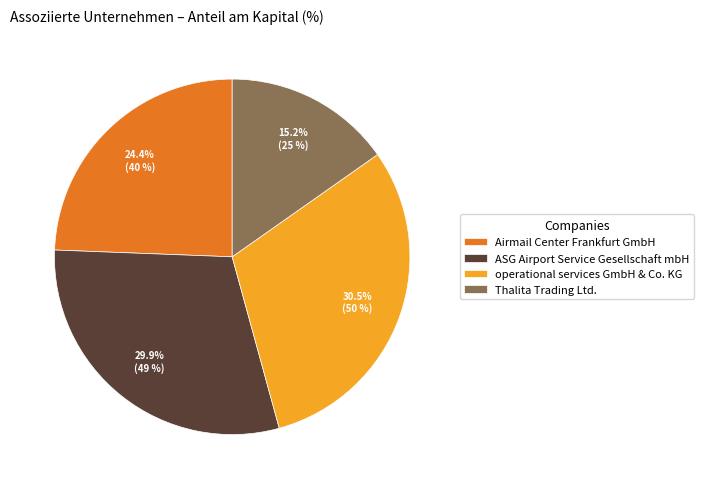

What is the ratio of the value at Thalita Trading Ltd. to the value at operational services GmbH & Co. KG?

0.5